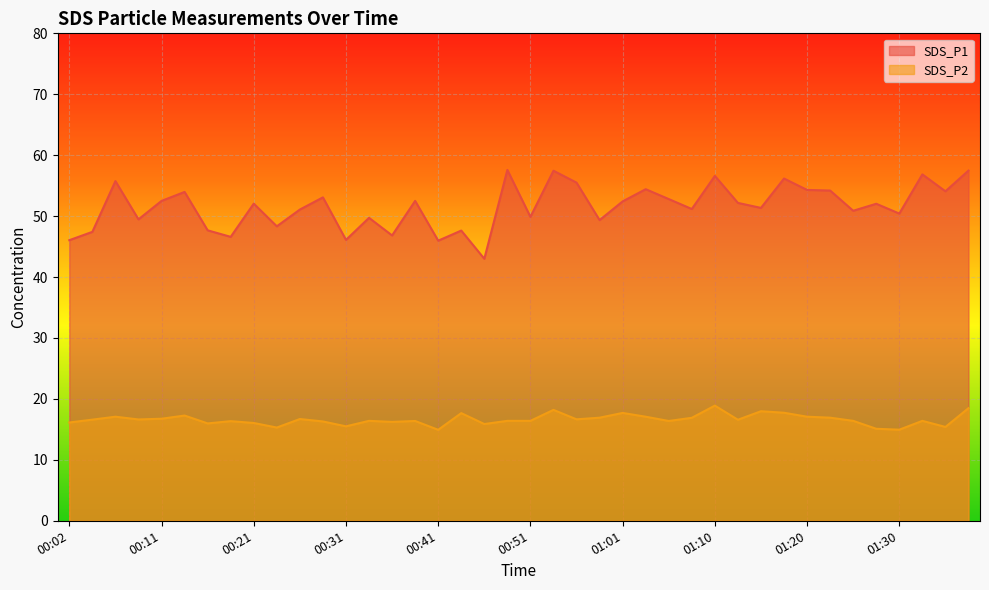

How many lines are shown in the chart?

2